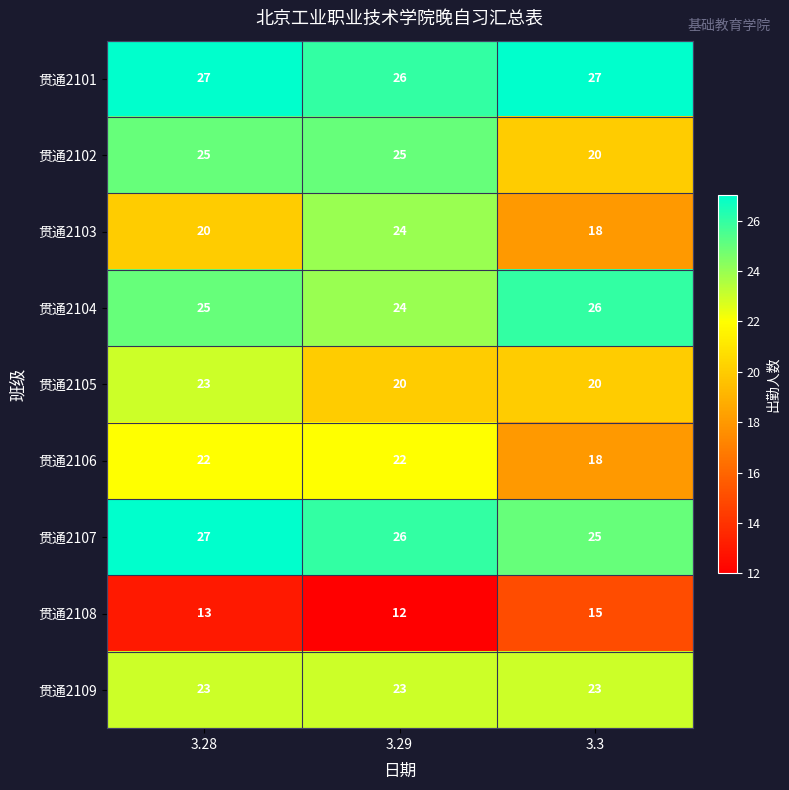

Which category has the lowest value across all series?

3.29